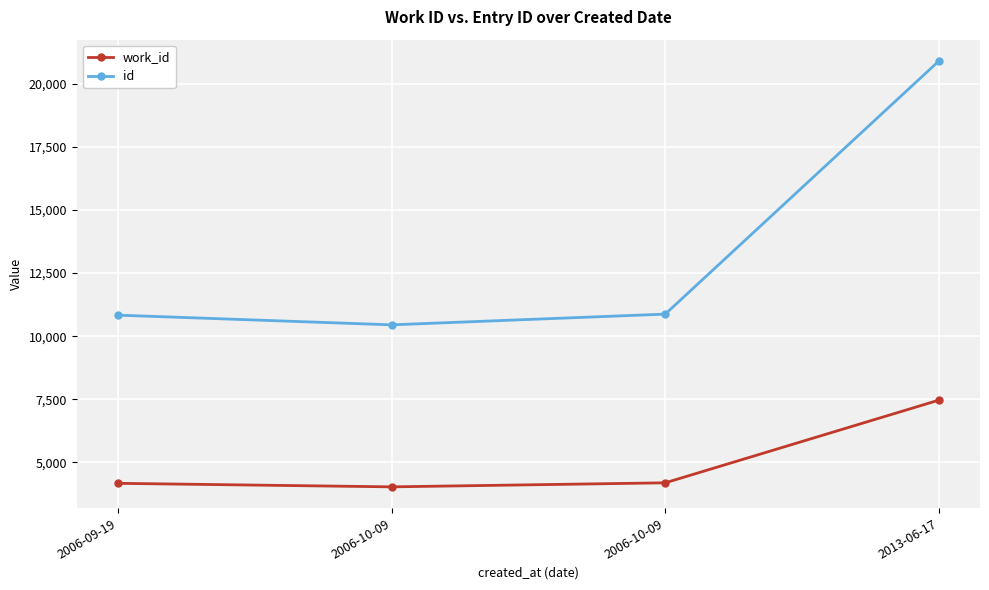

Is it true that work_id equals 7470 at 2013-06-17?

True